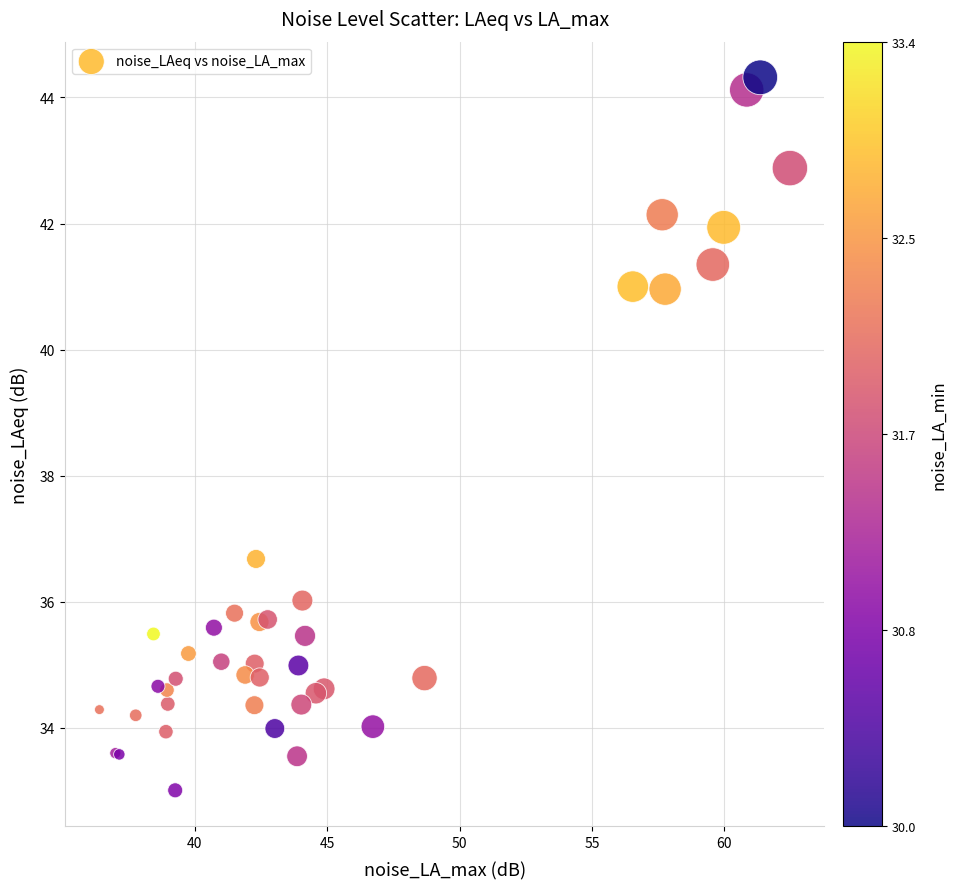

What Y value in the scatter plot is closest to 38?

36.7